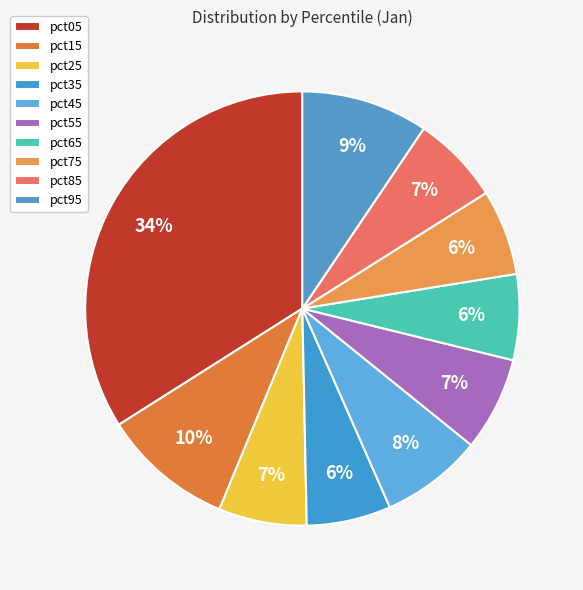

Which slice is the smallest?

pct35